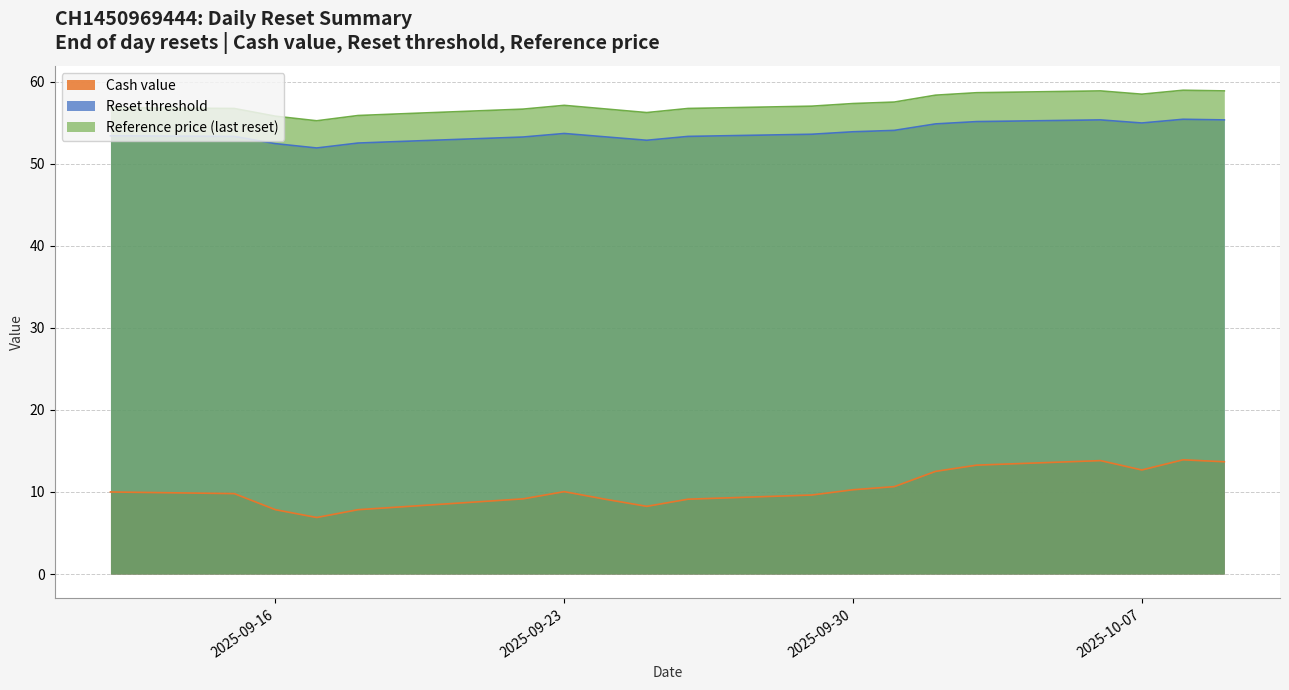

At which category does Reference price (last reset) reach its first local valley?

2025-09-17